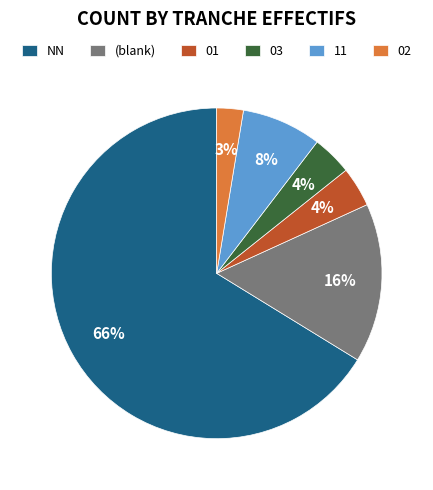

The NN slice represents 54% of the pie. True or false?

False